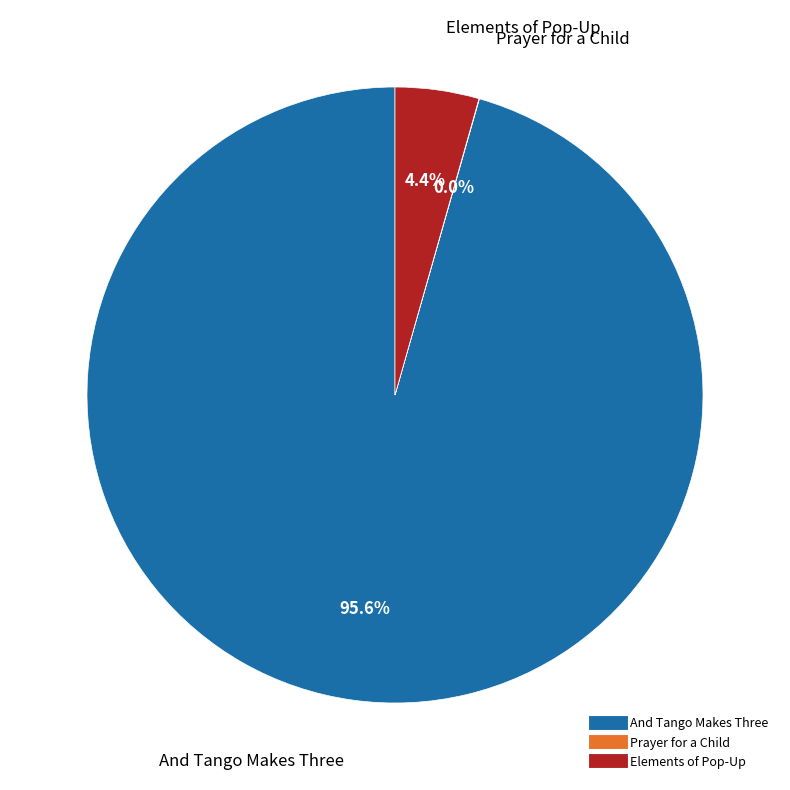

Approximately how many times larger is the value at And Tango Makes Three compared to Elements of Pop-Up?

21.7